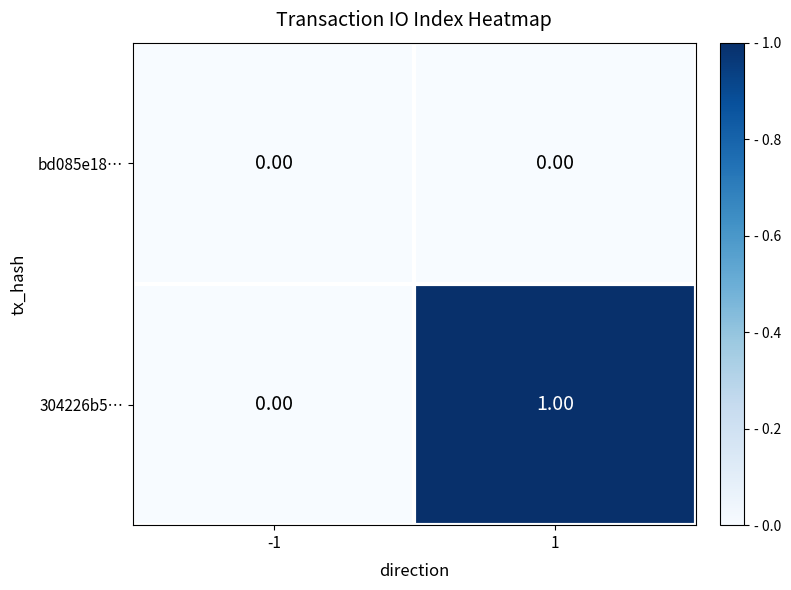

Between -1 and 1, which series saw the biggest shift?

304226b5…